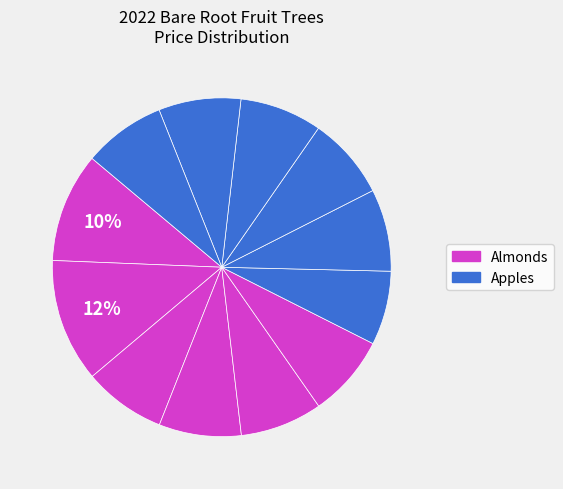

How many slices are in this pie chart?

12